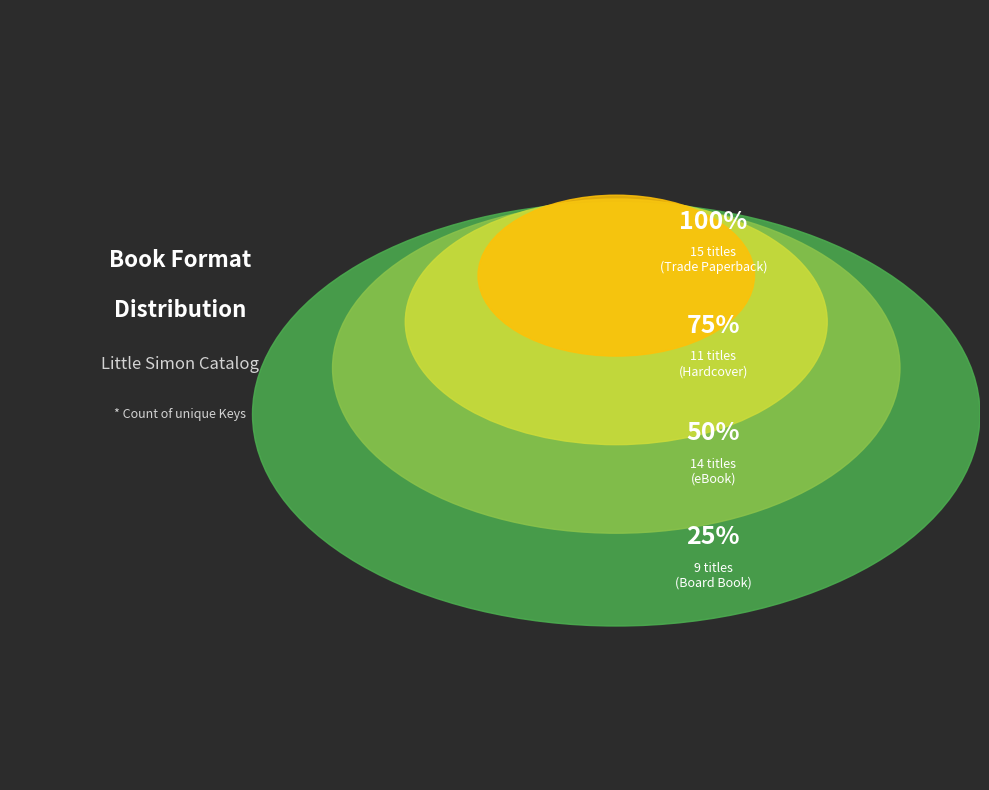

What is the change in value from Trade Paperback to Board Book?

-6